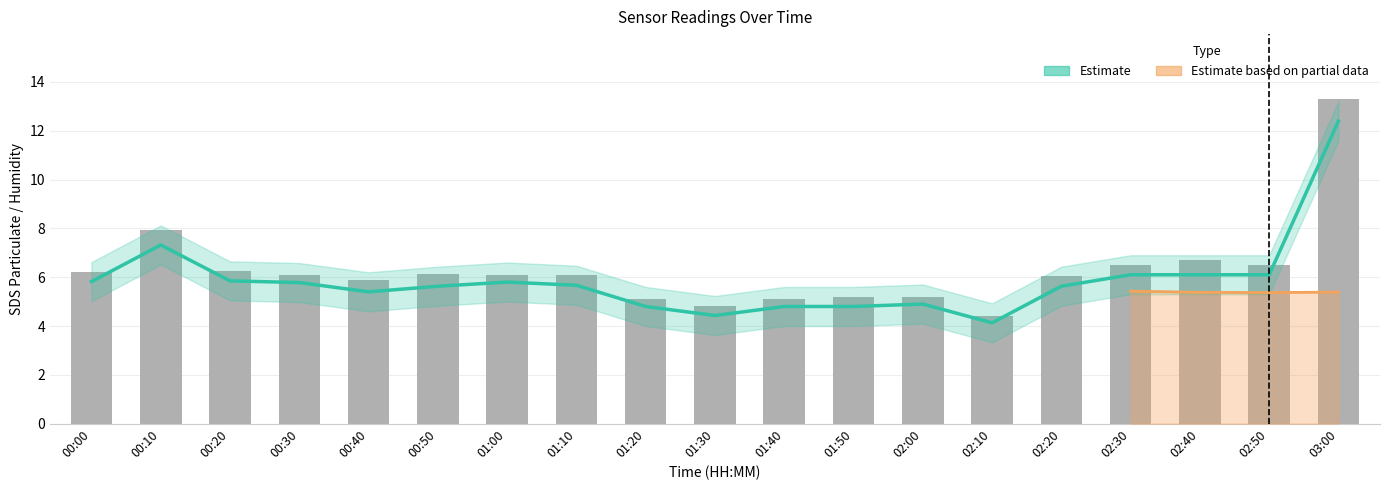

Reading right to left, what are all the values shown in this chart?

SDS_P1: 13.3	6.5	6.7	6.5	6.0	4.4	5.2	5.2	5.1	4.8	5.1	6.1	6.1	6.1	5.9	6.1	6.2	7.9	6.2
SDS_P2: 12.4	6.1	6.1	6.1	5.6	4.1	4.9	4.8	4.8	4.4	4.8	5.7	5.8	5.6	5.4	5.8	5.8	7.3	5.8